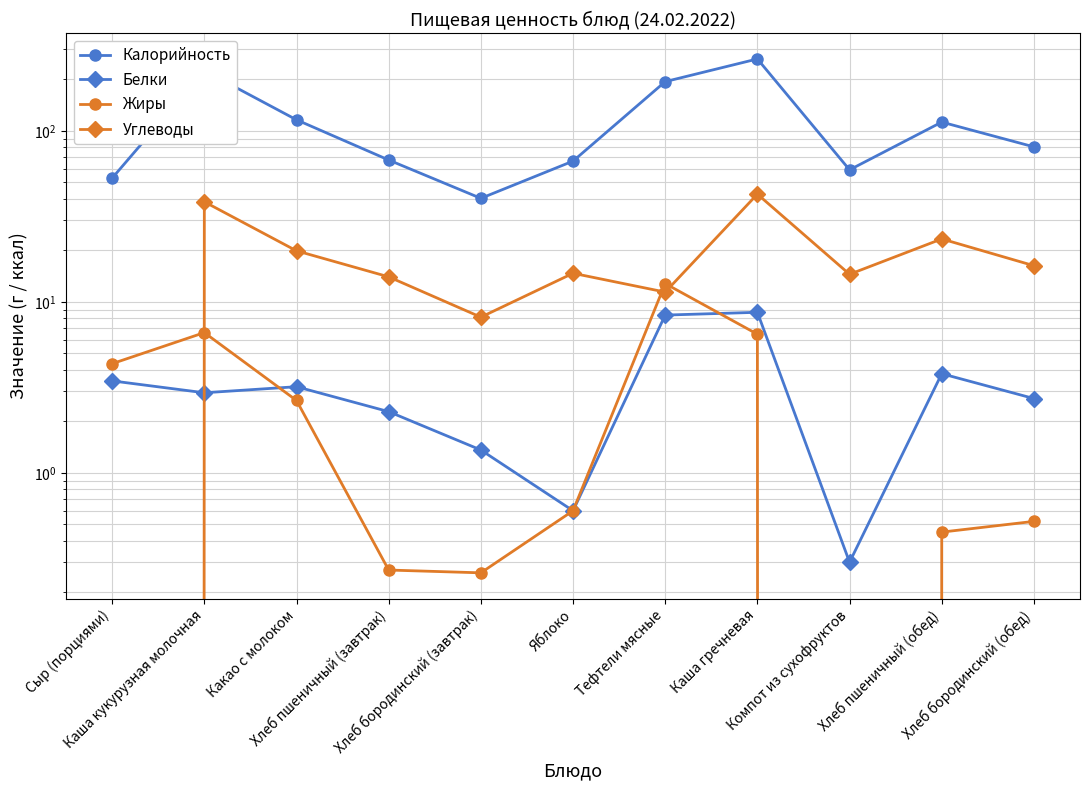

Rank the series at Компот из сухофруктов from lowest to highest value.

Жиры, Белки, Углеводы, Калорийность